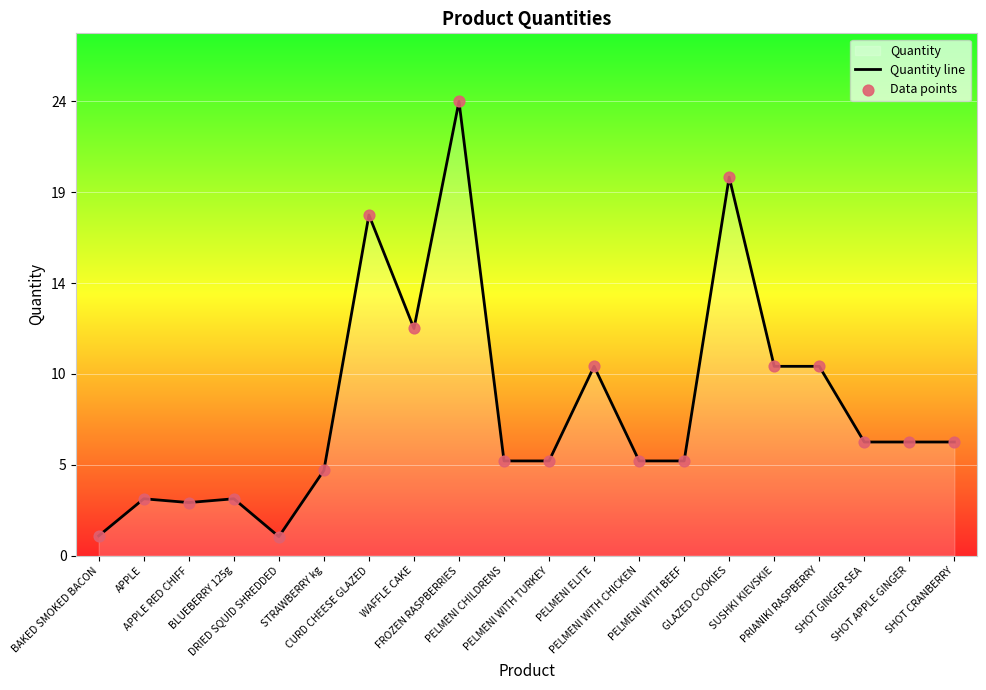

Is the value of Data points at SHOT APPLE GINGER greater than the value of Quantity line at PELMENI CHILDRENS?

Yes